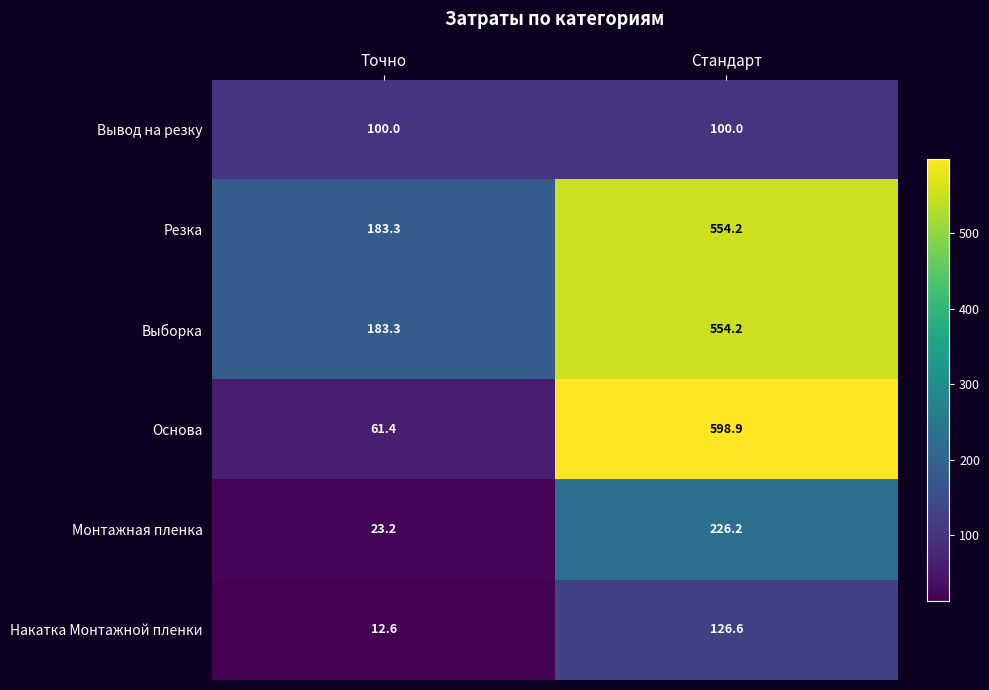

What is the approximate value of Накатка Монтажной пленки at Точно?

12.6